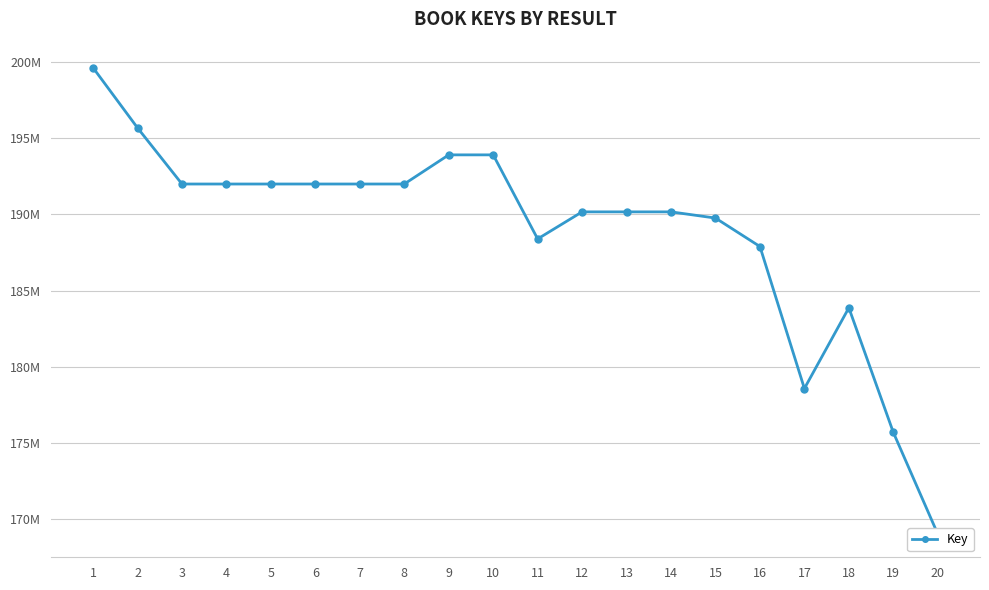

The chart shows a value of 192003591 at 5. True or false?

True